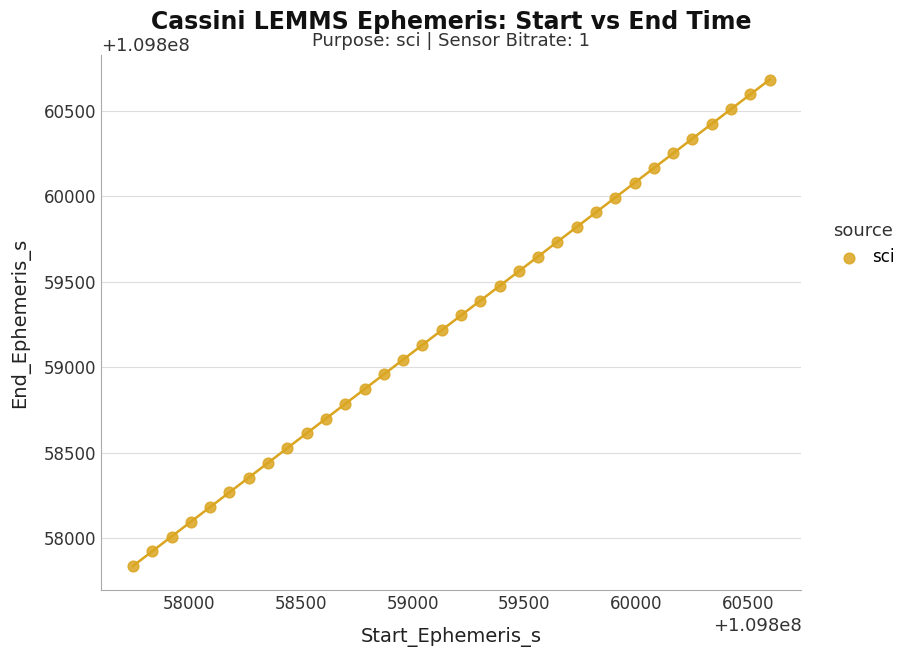

What is the range of Y values (max minus min)?

2845.7